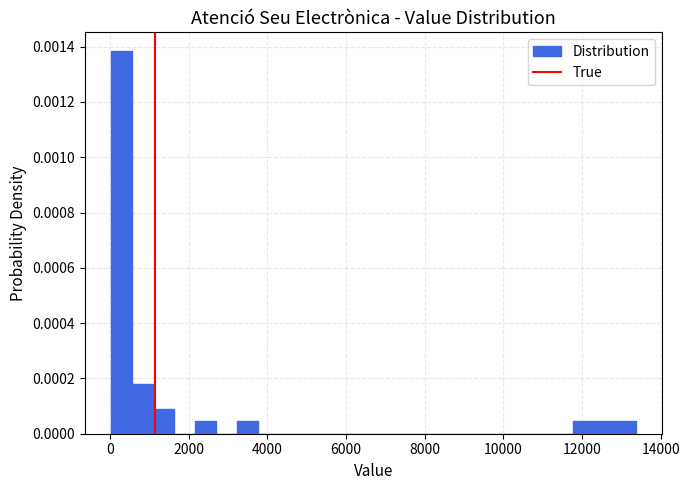

Read against the x-axis, roughly where is the centre of the tallest bar?

200